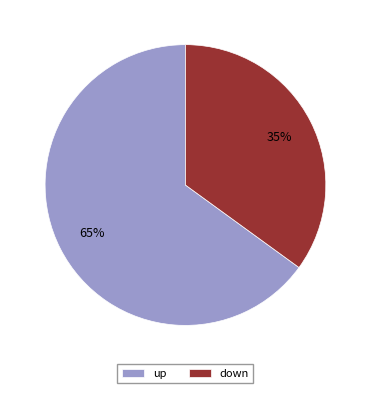

What is the largest slice in the pie chart?

up